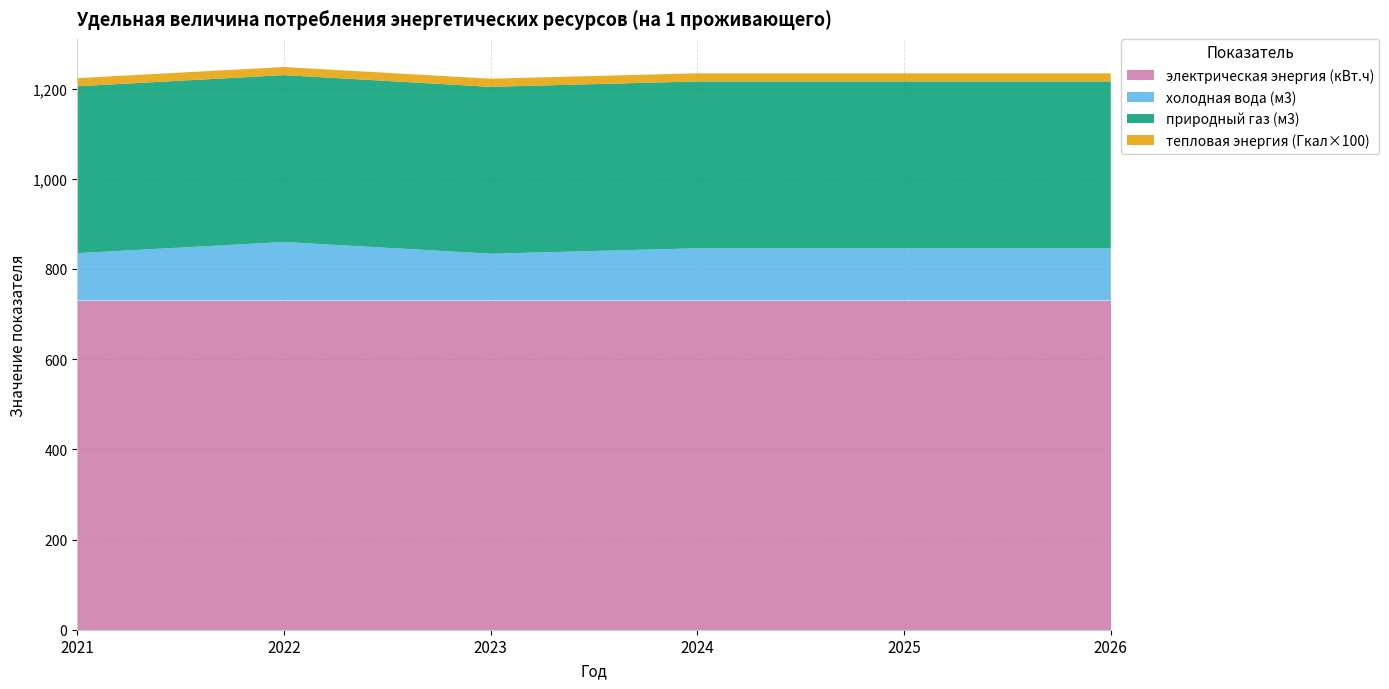

Reading left to right, transcribe all the data shown in this chart.

электрическая энергия (кВт.ч): 730.0	730.0	730.0	730.0	730.0	730.0
холодная вода (м3): 105.0	129.8	103.8	115.8	115.8	115.8
природный газ (м3): 370.0	370.0	370.0	370.0	370.0	370.0
тепловая энергия (Гкал×100): 18.0	18.0	18.0	18.0	18.0	18.0